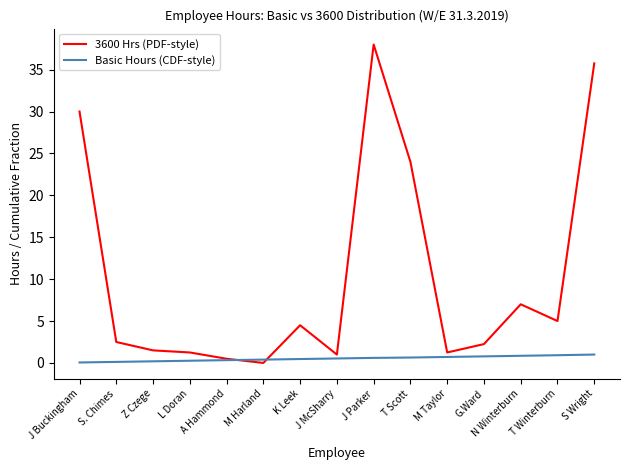

Is it true that Basic Hours (CDF-style) equals 1.0 at S Wright?

True